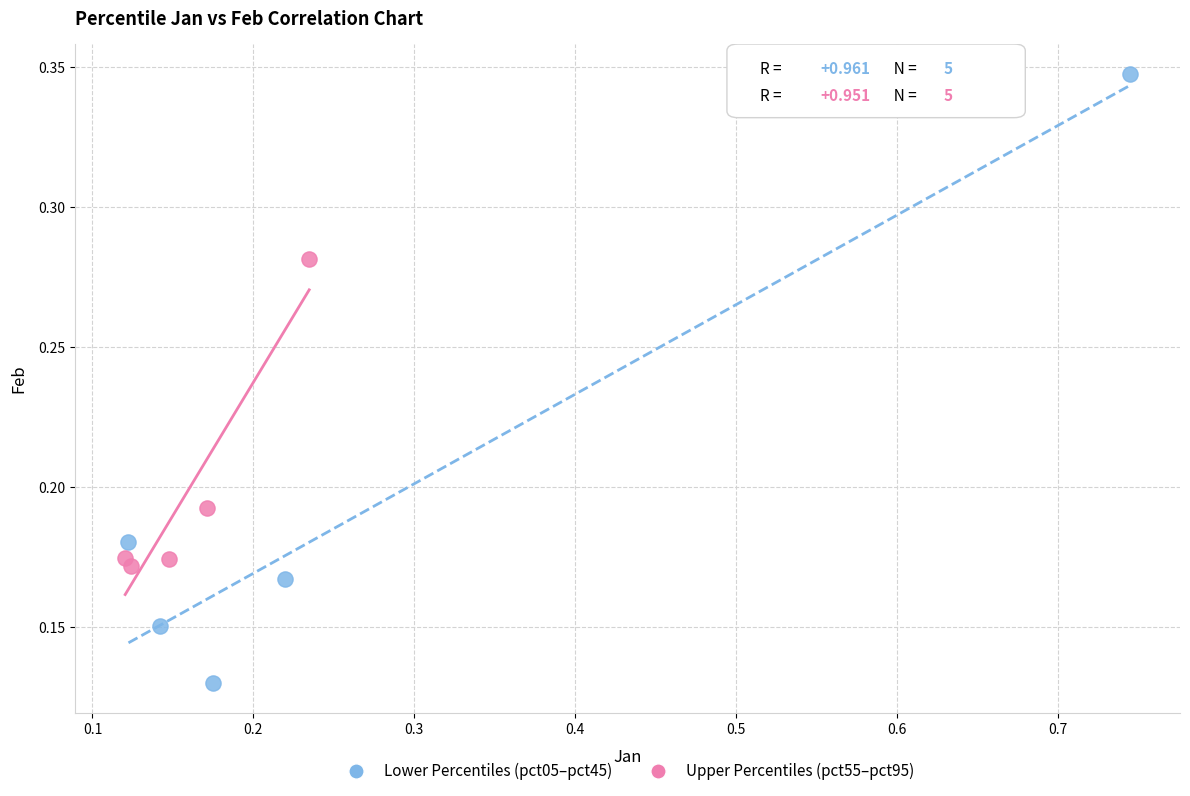

Which series reaches the minimum Y coordinate?

Lower Percentiles (pct05–pct45)